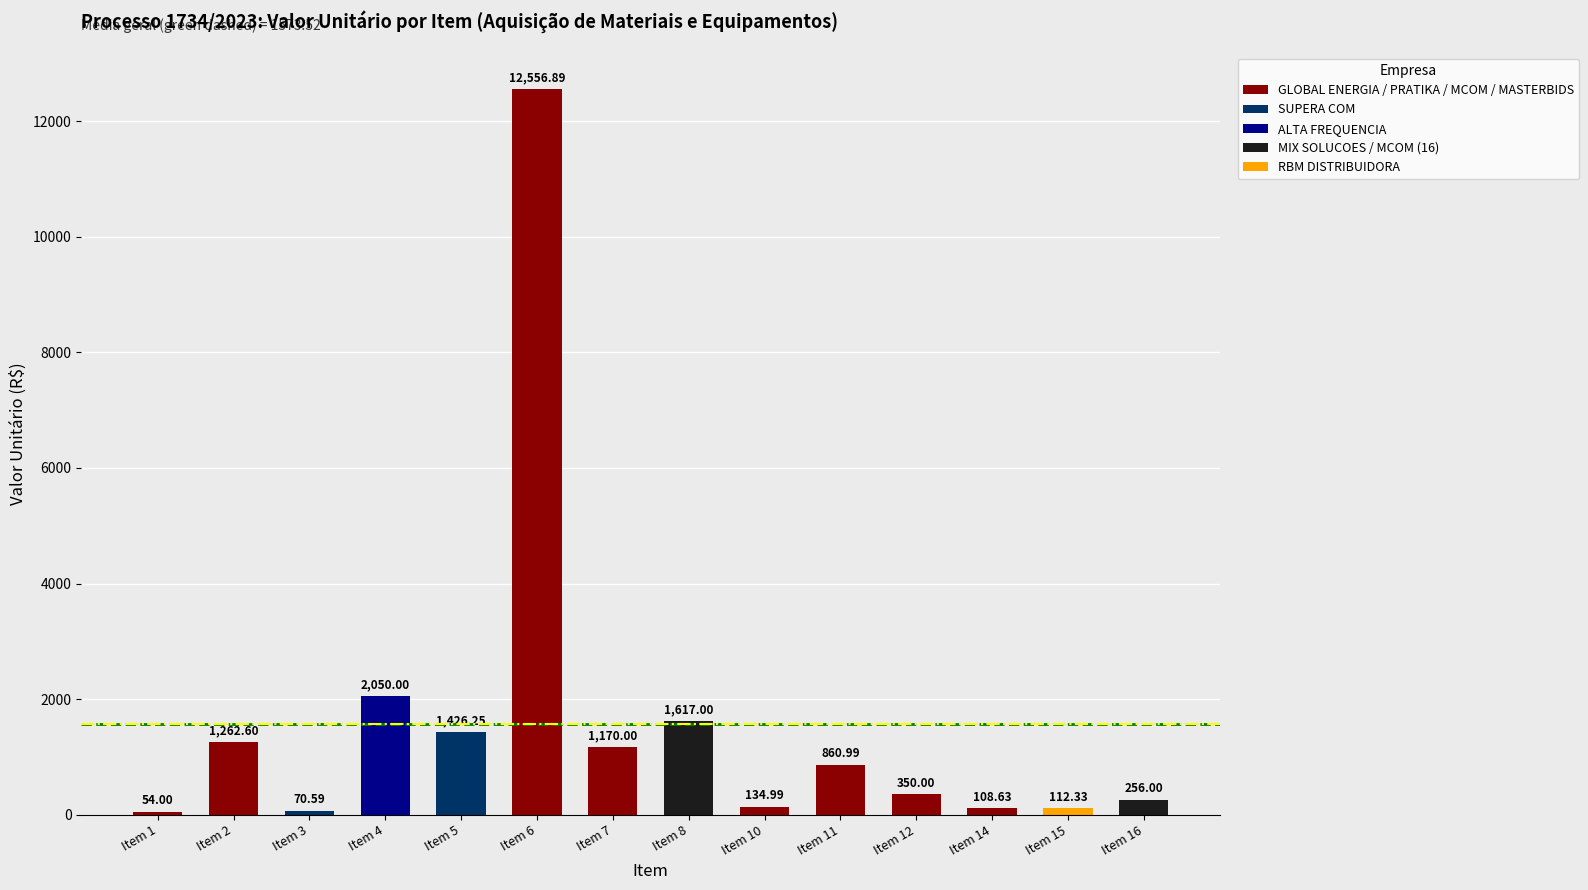

What is the minimum value shown in the chart?

54.0